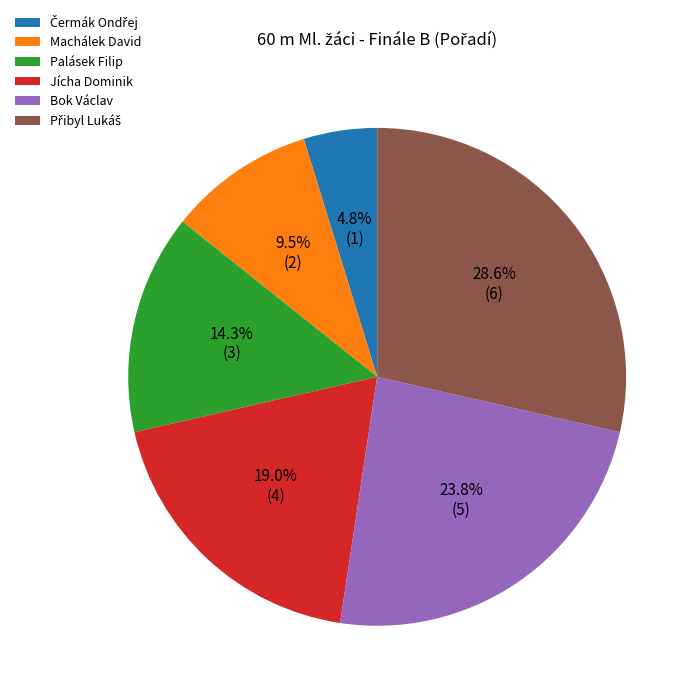

Does Palásek Filip represent more than half of the total?

No